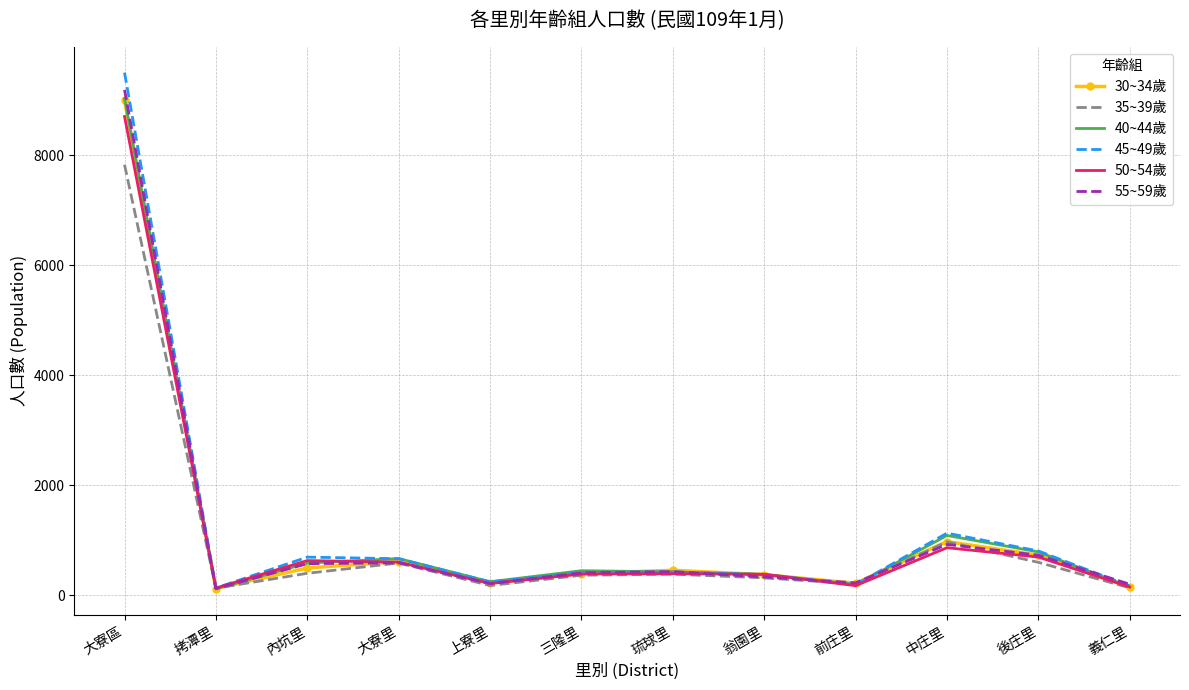

At which category is the sum across all series the highest?

大寮區